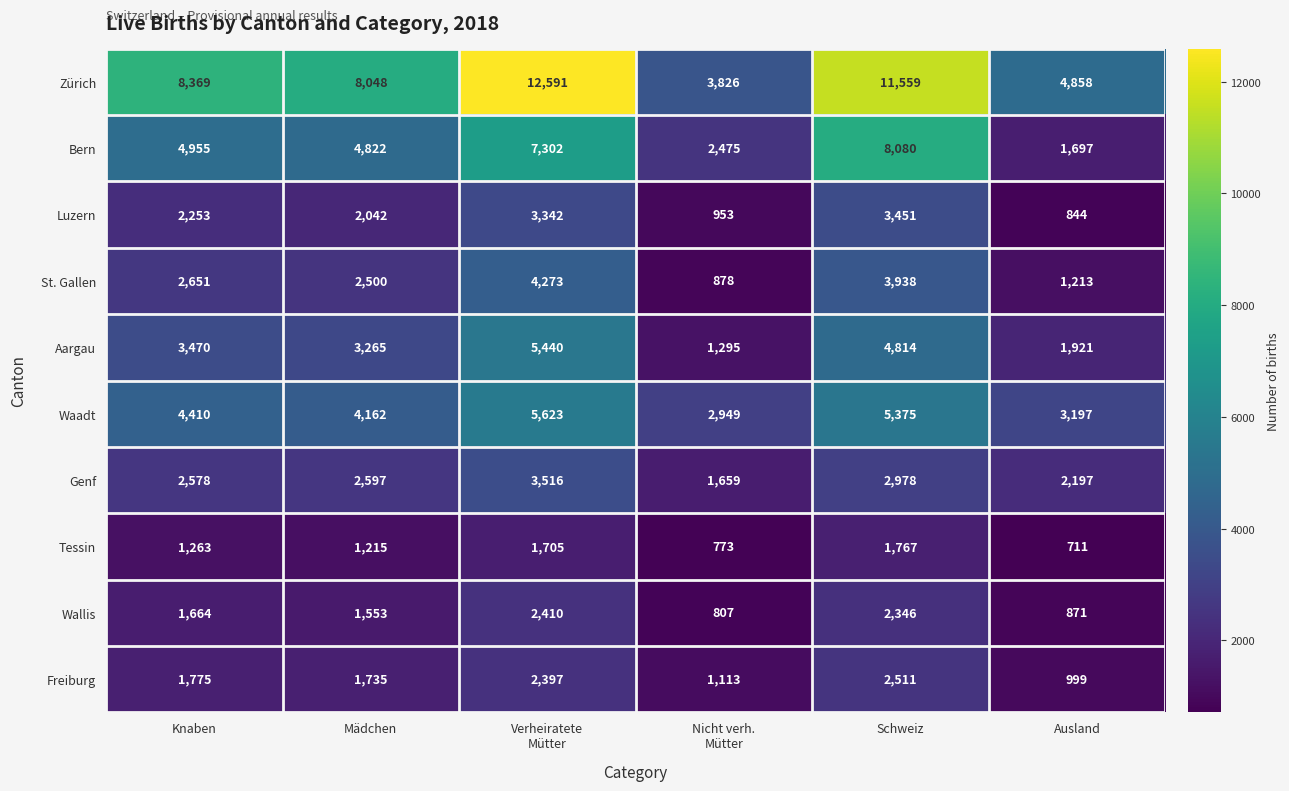

At Mädchen, list the series in order from largest to smallest.

Zürich, Bern, Waadt, Aargau, Genf, St. Gallen, Luzern, Freiburg, Wallis, Tessin